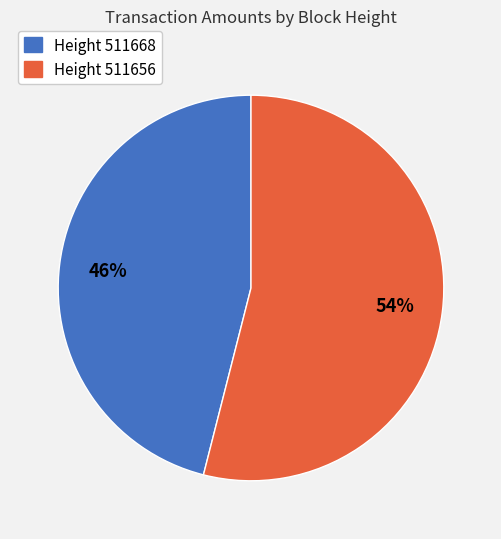

To the nearest percent, what is the average slice percentage?

50%